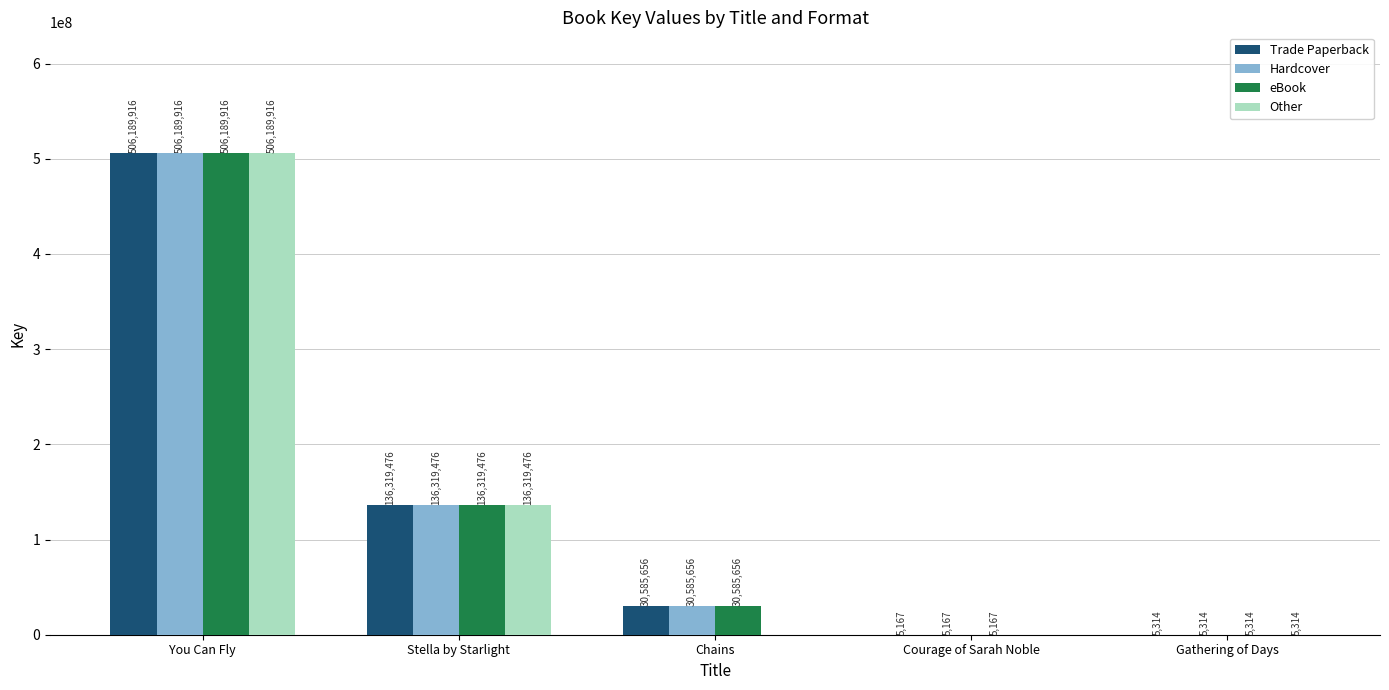

Reading left to right, extract all data points from this chart.

Trade Paperback: You Can Fly=506189916	Stella by Starlight=136319476	Chains=30585656	Courage of Sarah Noble=5167	Gathering of Days=5314
Hardcover: You Can Fly=506189916	Stella by Starlight=136319476	Chains=30585656	Courage of Sarah Noble=5167	Gathering of Days=5314
eBook: You Can Fly=506189916	Stella by Starlight=136319476	Chains=30585656	Courage of Sarah Noble=5167	Gathering of Days=5314
Other: You Can Fly=506189916	Stella by Starlight=136319476	Chains=0	Courage of Sarah Noble=0	Gathering of Days=5314